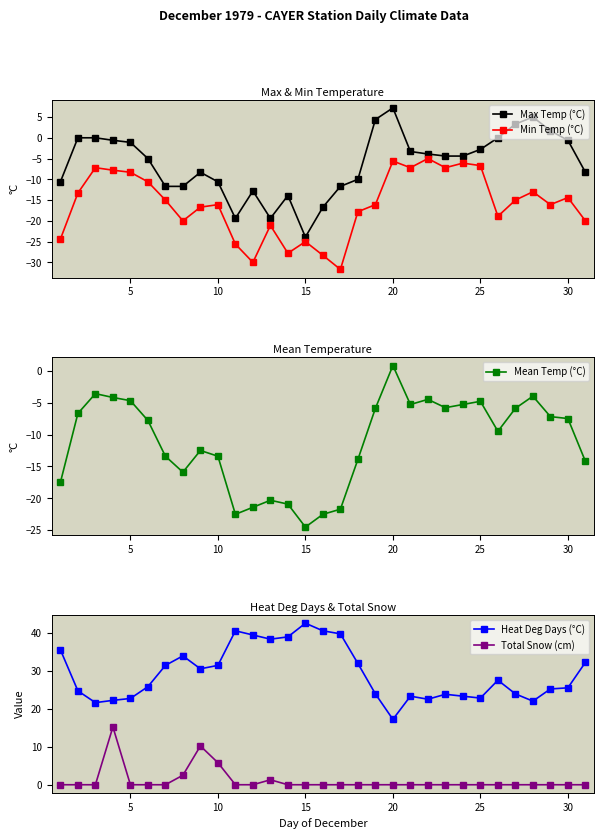

True or false: Heat Deg Days (°C) and Total Snow (cm) cross at least once.

False